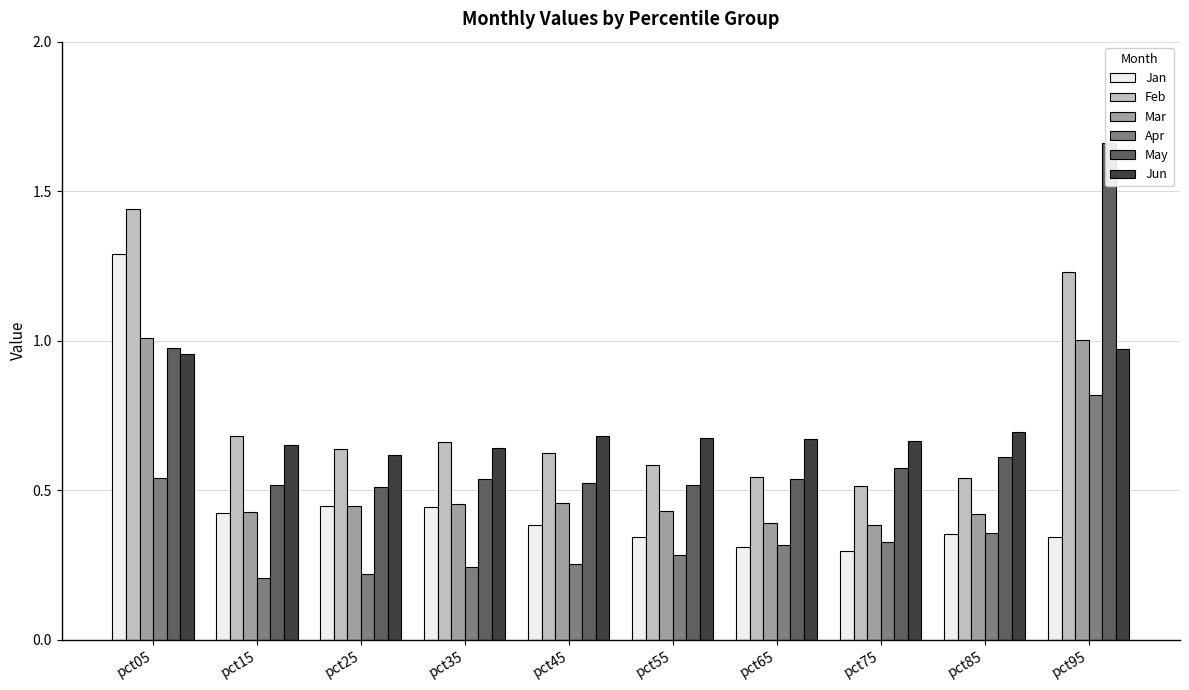

Which series has the largest total across all categories?

Feb